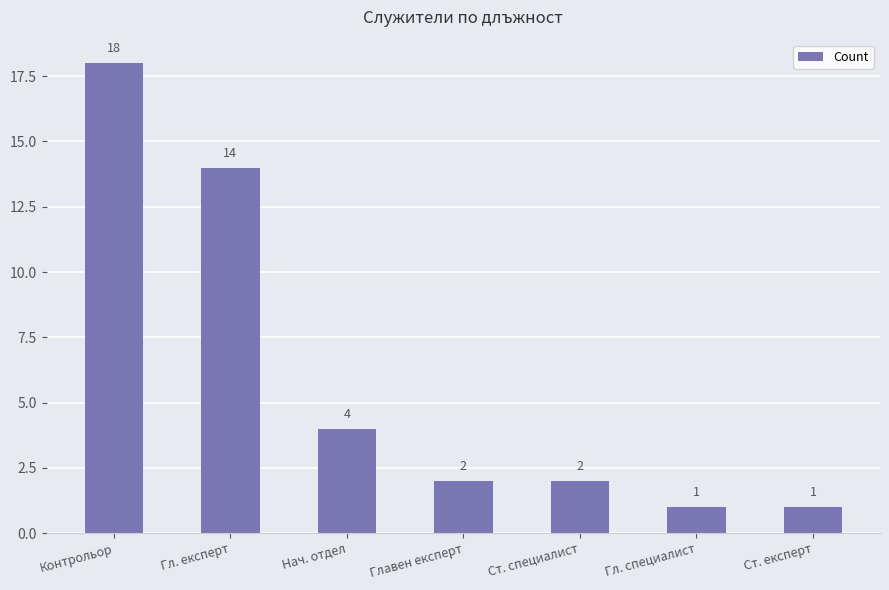

What is the approximate value at Контрольор, to the nearest 5?

20